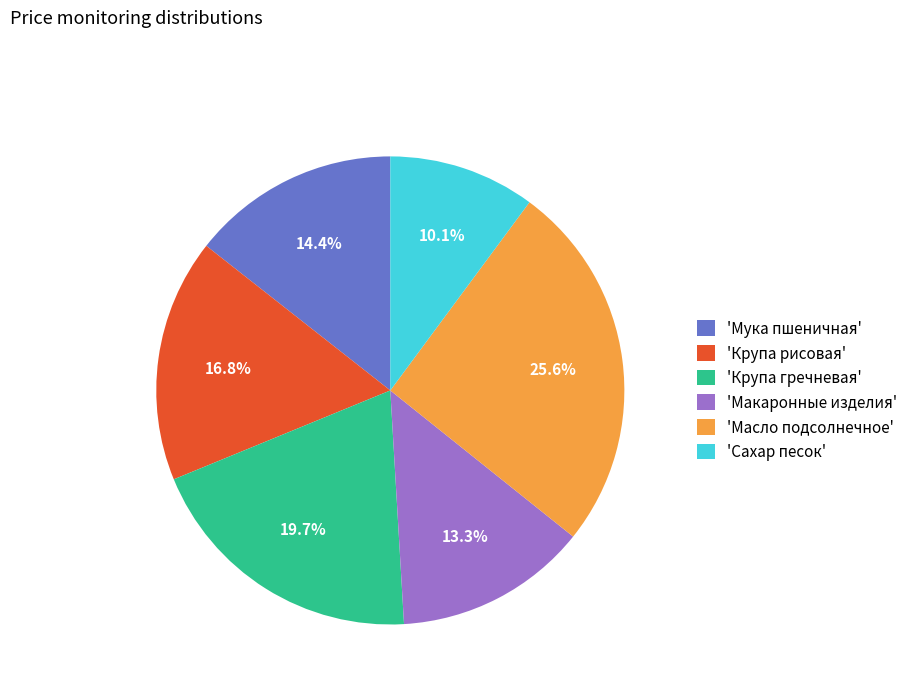

Rank the categories by value from lowest to highest.

'Сахар песок', 'Макаронные изделия', 'Мука пшеничная', 'Крупа рисовая', 'Крупа гречневая', 'Масло подсолнечное'